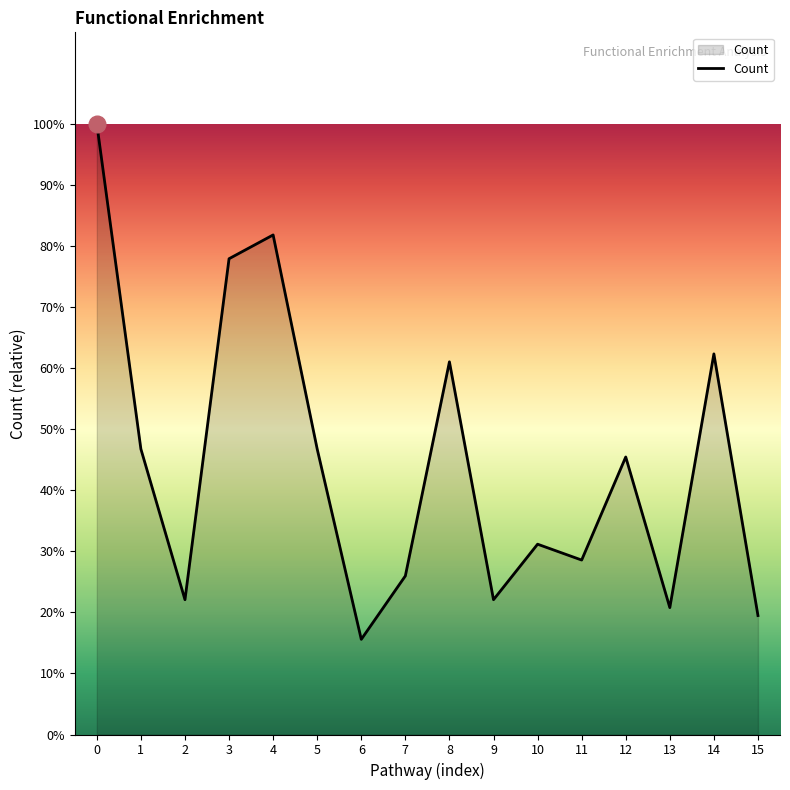

Which label corresponds to the smallest value in the chart?

6